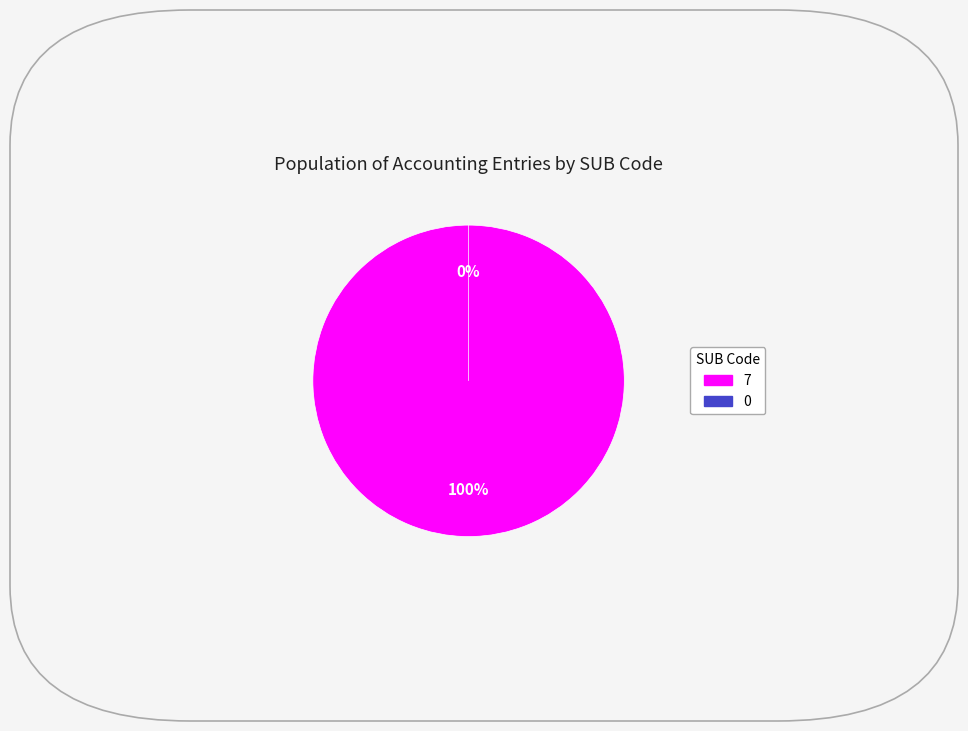

To the nearest percent, what portion does 7 represent?

100%